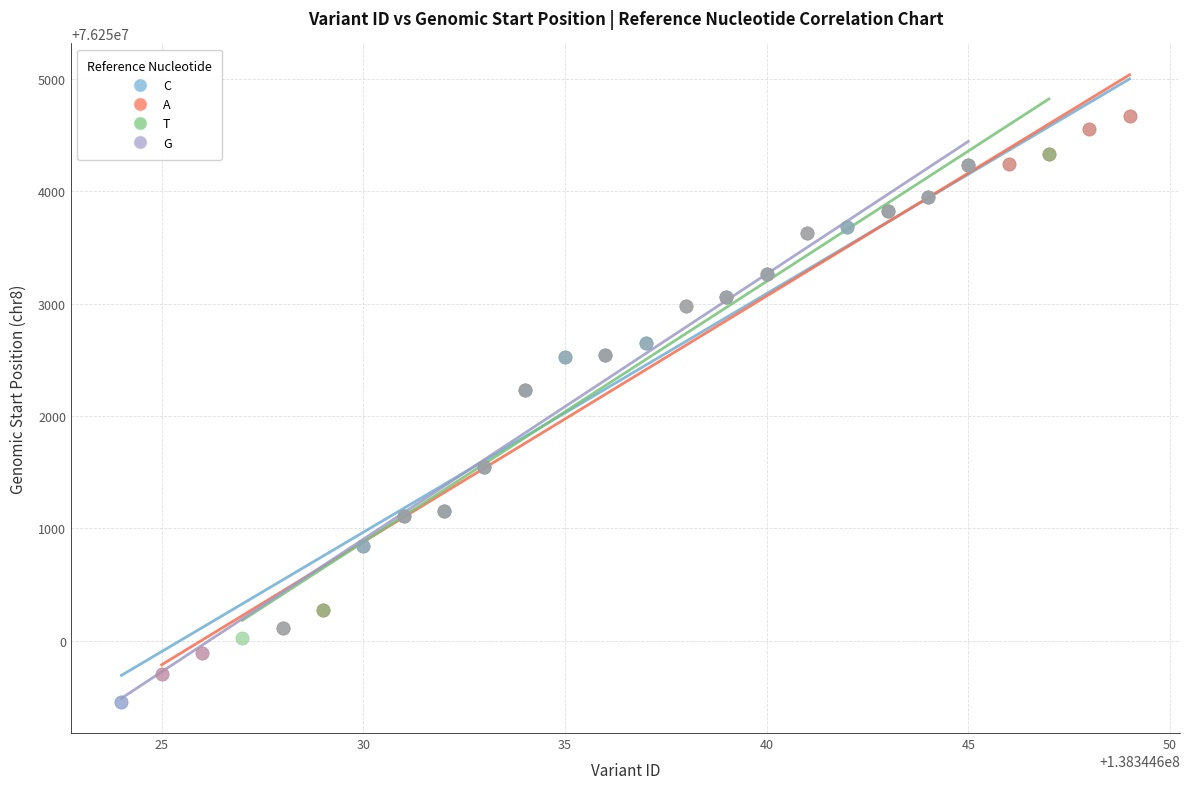

Which series has the widest spread of Y values?

C